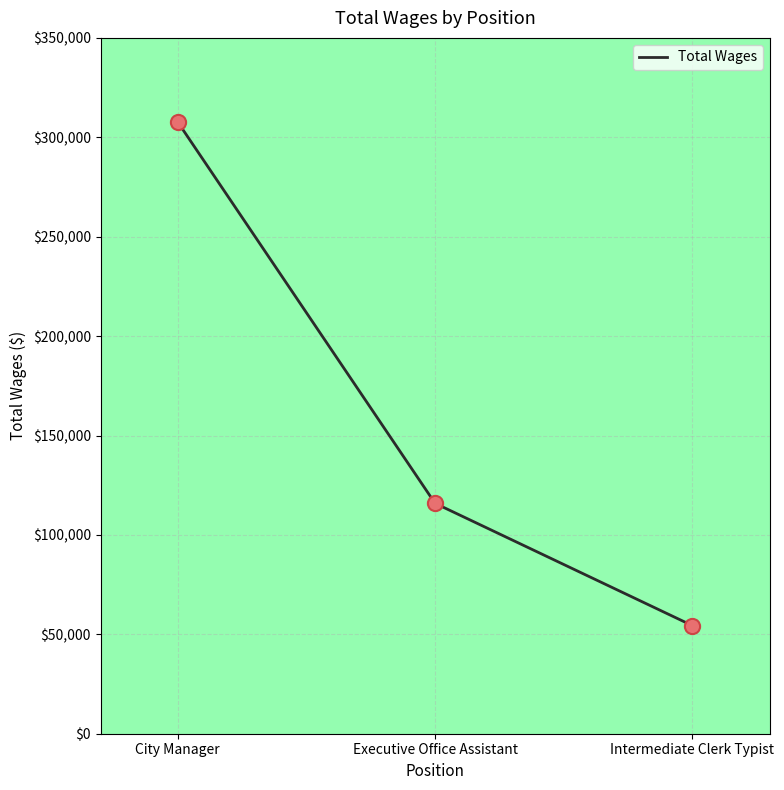

What is the change in value from City Manager to Executive Office Assistant?

-191752